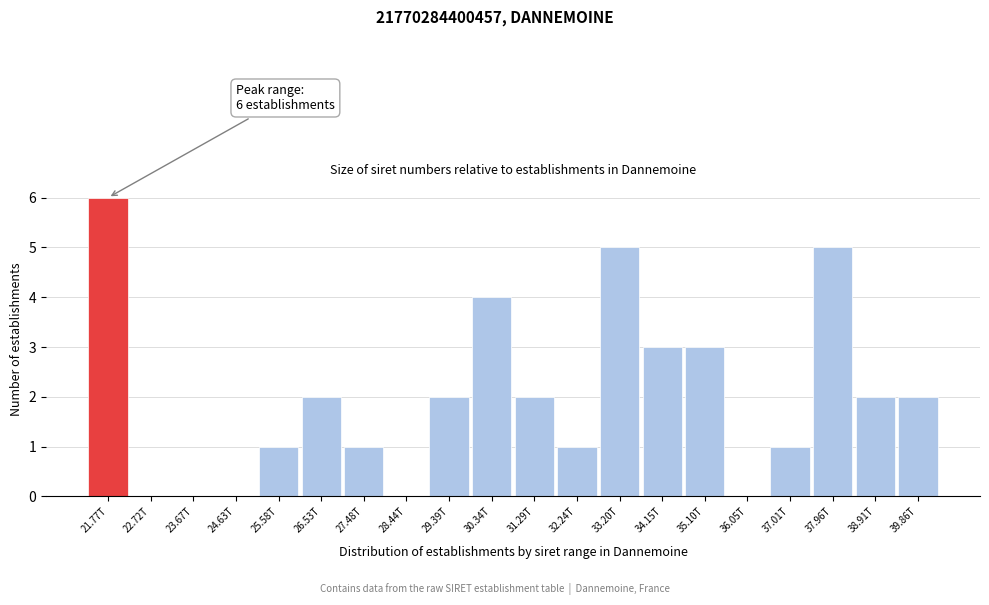

Reading left to right, extract all data points from this chart.

21.77T=6	22.72T=0	23.67T=0	24.63T=0	25.58T=1	26.53T=2	27.48T=1	28.44T=0	29.39T=2	30.34T=4	31.29T=2	32.24T=1	33.20T=5	34.15T=3	35.10T=3	36.05T=0	37.01T=1	37.96T=5	38.91T=2	39.86T=2